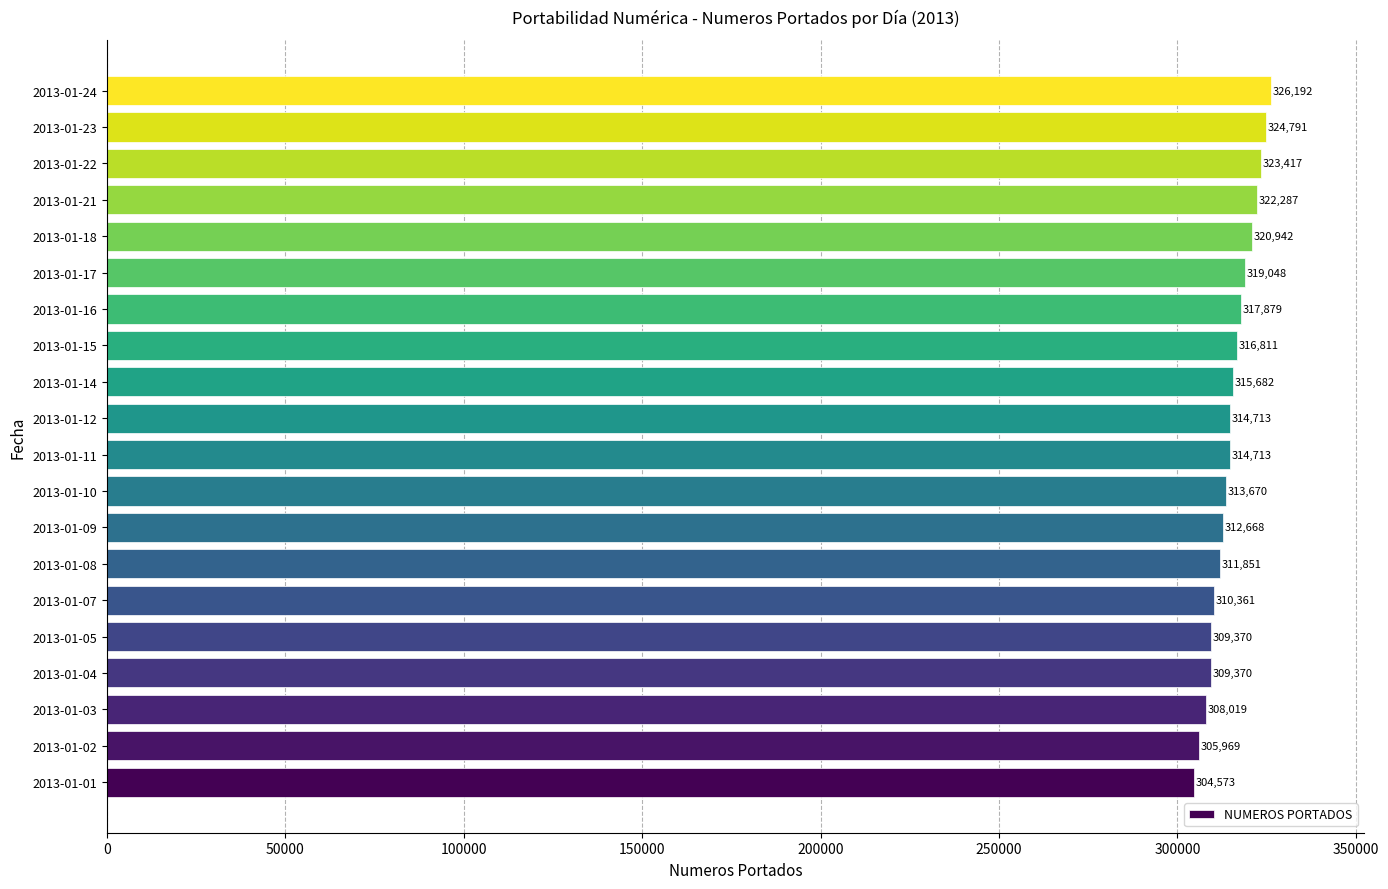

What is the change in value from 2013-01-05 to 2013-01-18?

+11572